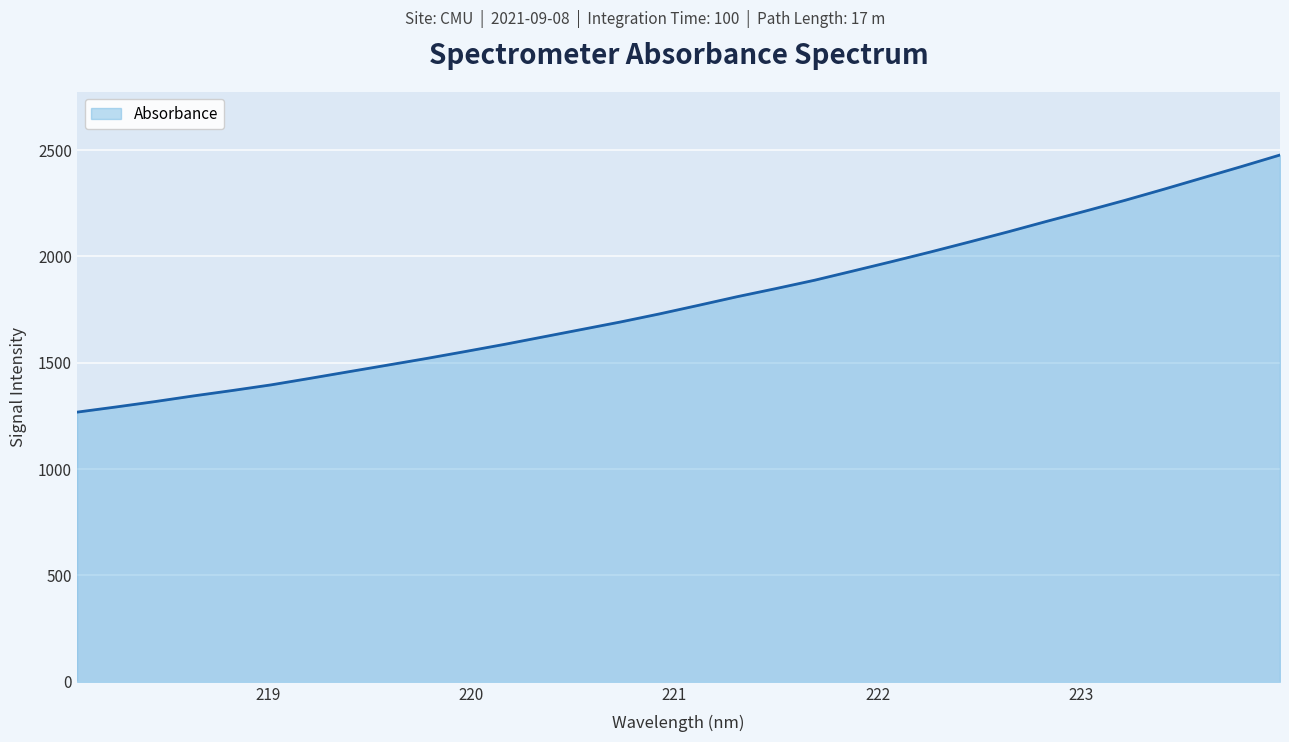

What is the maximum value shown in the chart?

2477.1